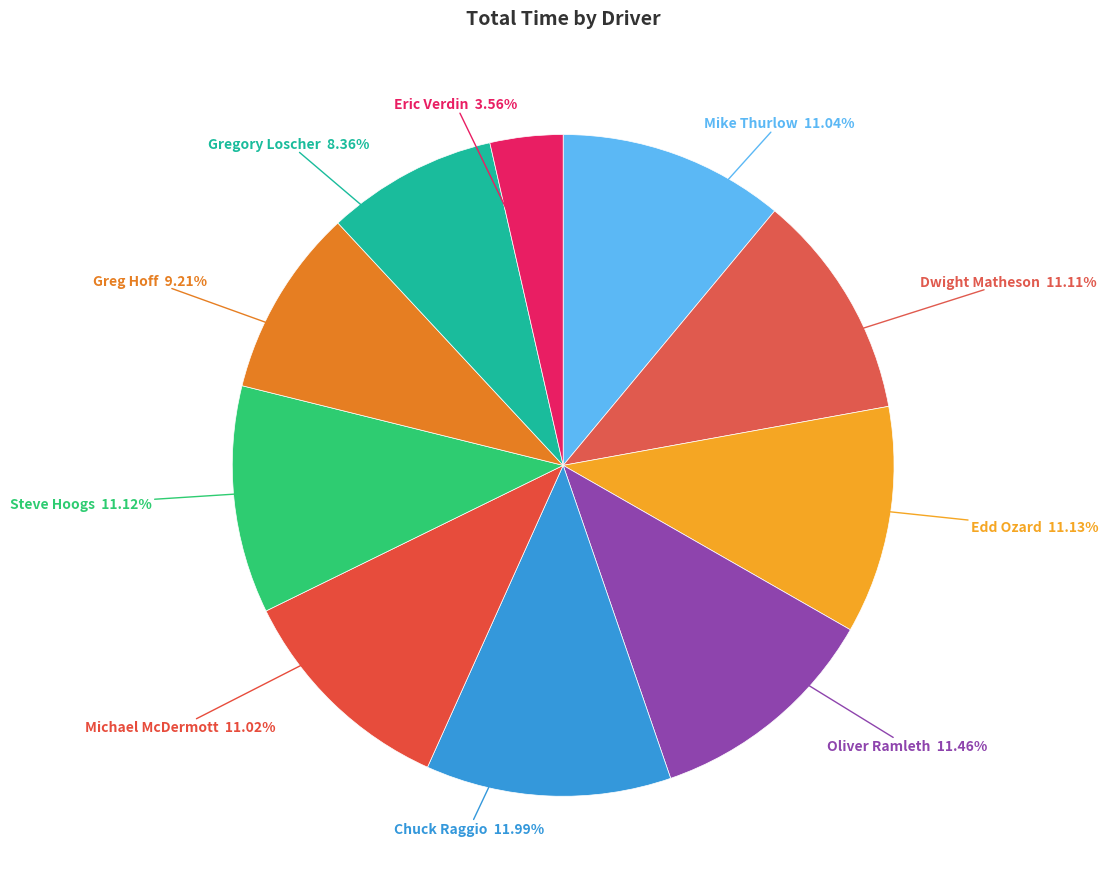

How many segments does this pie chart have?

10